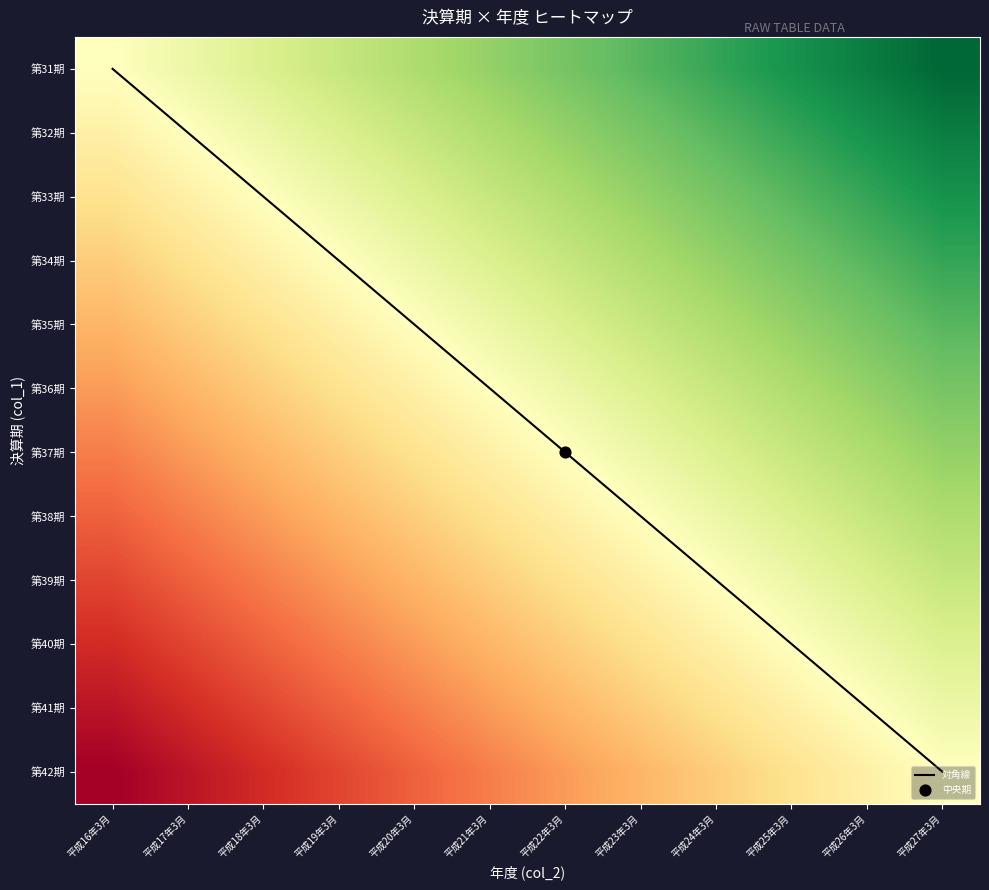

The value of 第33期 at 平成22年3月 is 0.3. True or false?

False